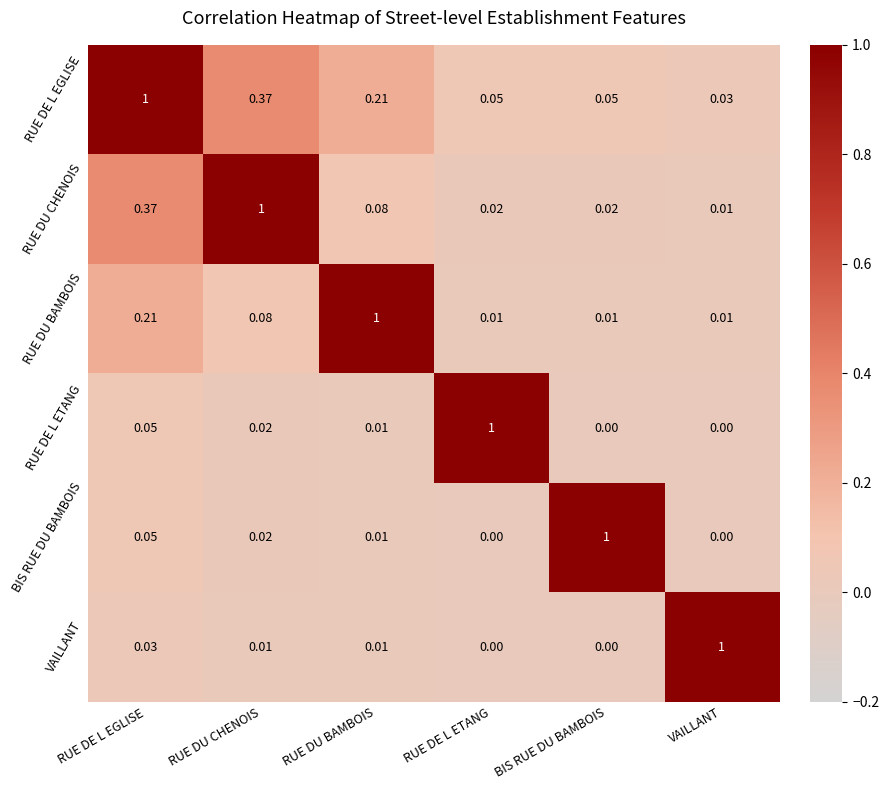

Which series has the largest total across all categories?

RUE DE L EGLISE